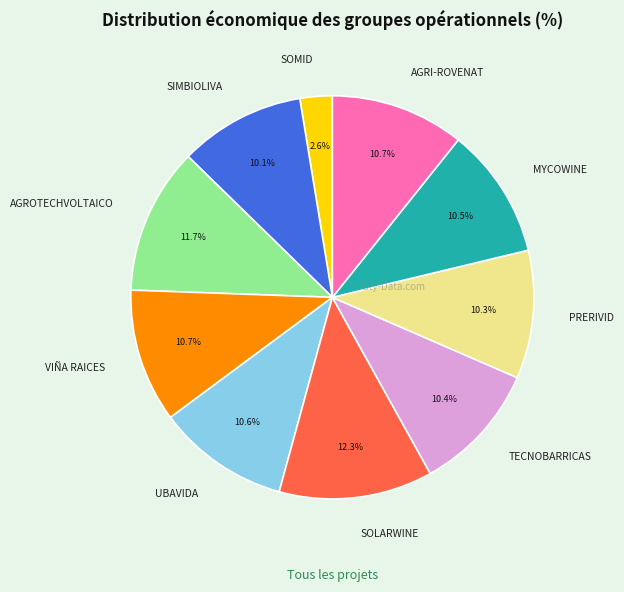

What is the largest slice in the pie chart?

SOLARWINE